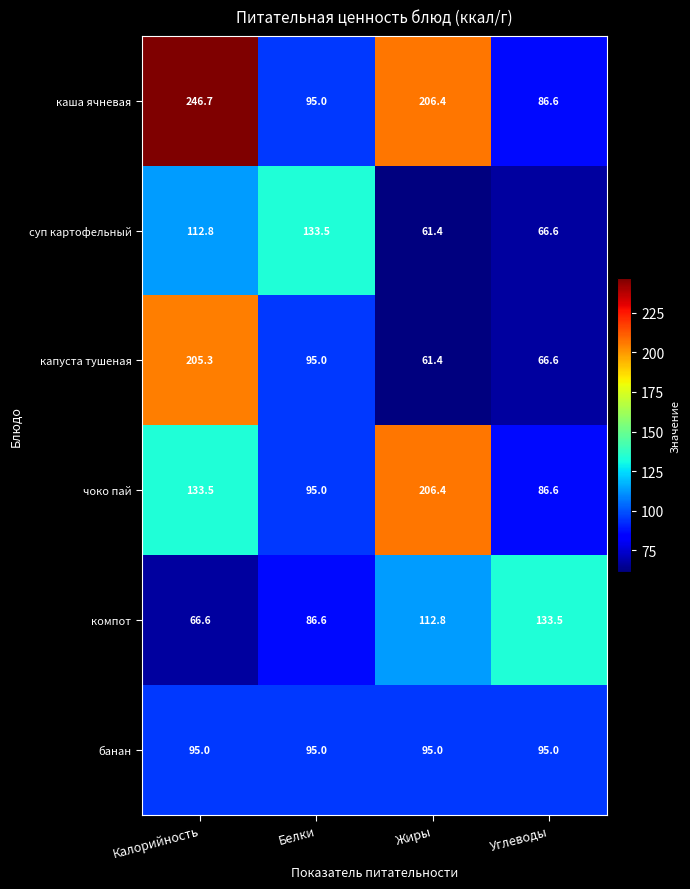

Reading right to left, extract all data points from this chart.

каша ячневая: Углеводы=86.6	Жиры=206.4	Белки=95.0	Калорийность=246.7
суп картофельный: Углеводы=66.6	Жиры=61.4	Белки=133.5	Калорийность=112.8
капуста тушеная: Углеводы=66.6	Жиры=61.4	Белки=95.0	Калорийность=205.3
чоко пай: Углеводы=86.6	Жиры=206.4	Белки=95.0	Калорийность=133.5
компот: Углеводы=133.5	Жиры=112.8	Белки=86.6	Калорийность=66.6
банан: Углеводы=95.0	Жиры=95.0	Белки=95.0	Калорийность=95.0